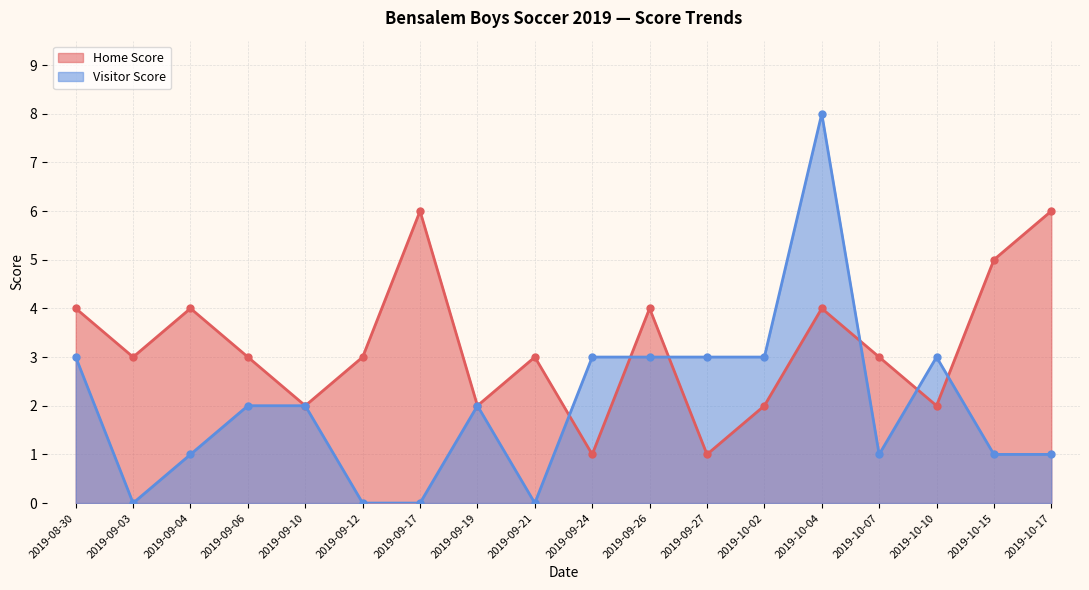

The value of Home Score at 2019-10-04 is 4. True or false?

True